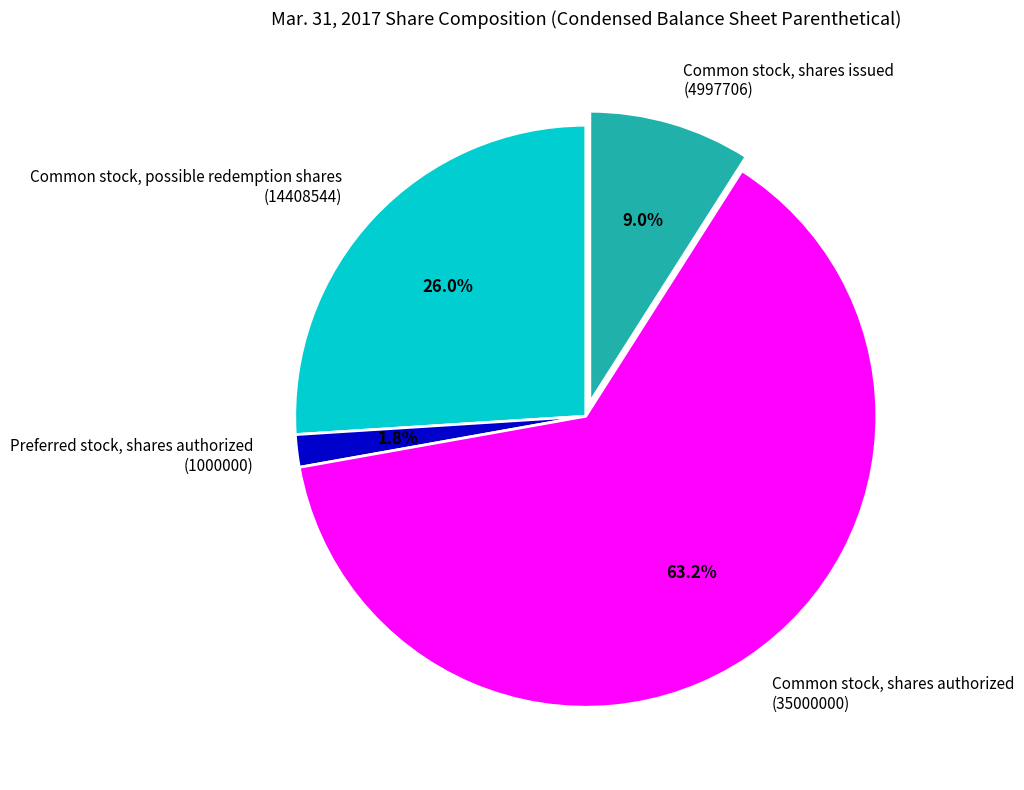

Is there any slice that represents more than half of the pie?

Yes